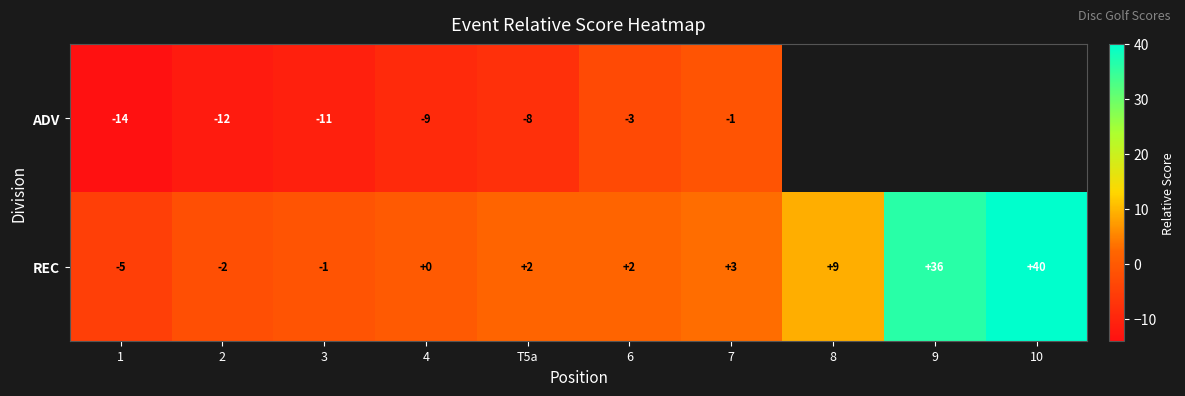

What is the maximum value shown in the chart?

40.0